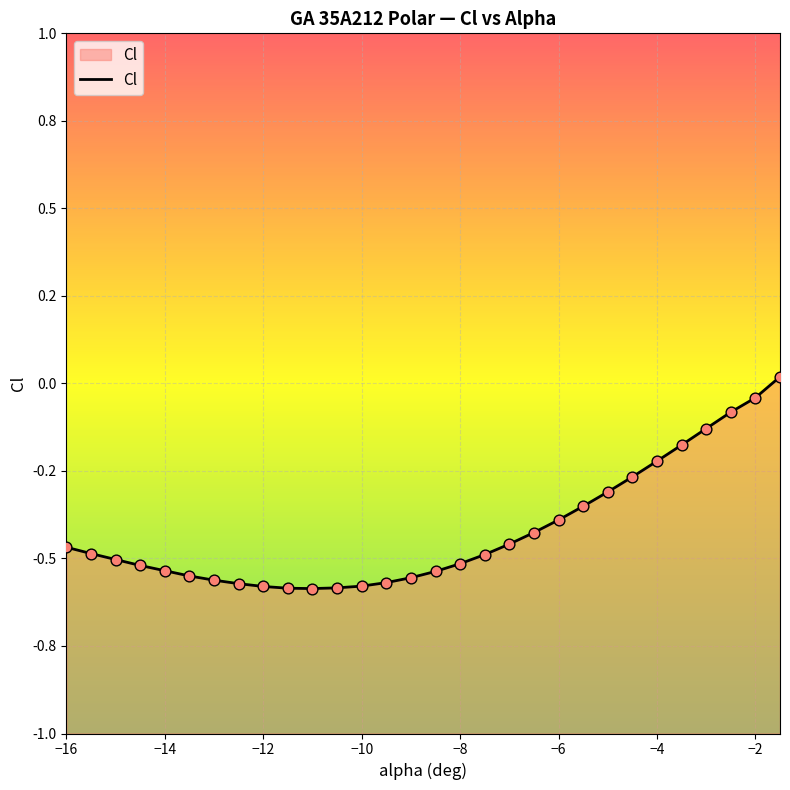

Which has a higher value, -3 or -12?

-3